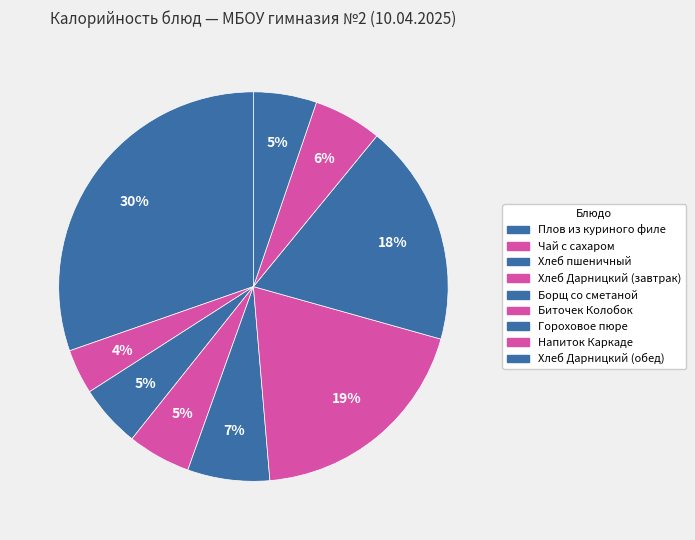

To the nearest percent, what portion does Гороховое пюре represent?

18%